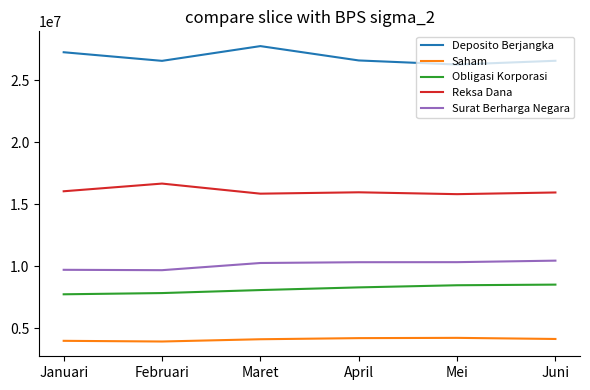

True or false: Deposito Berjangka and Obligasi Korporasi cross at least once.

False